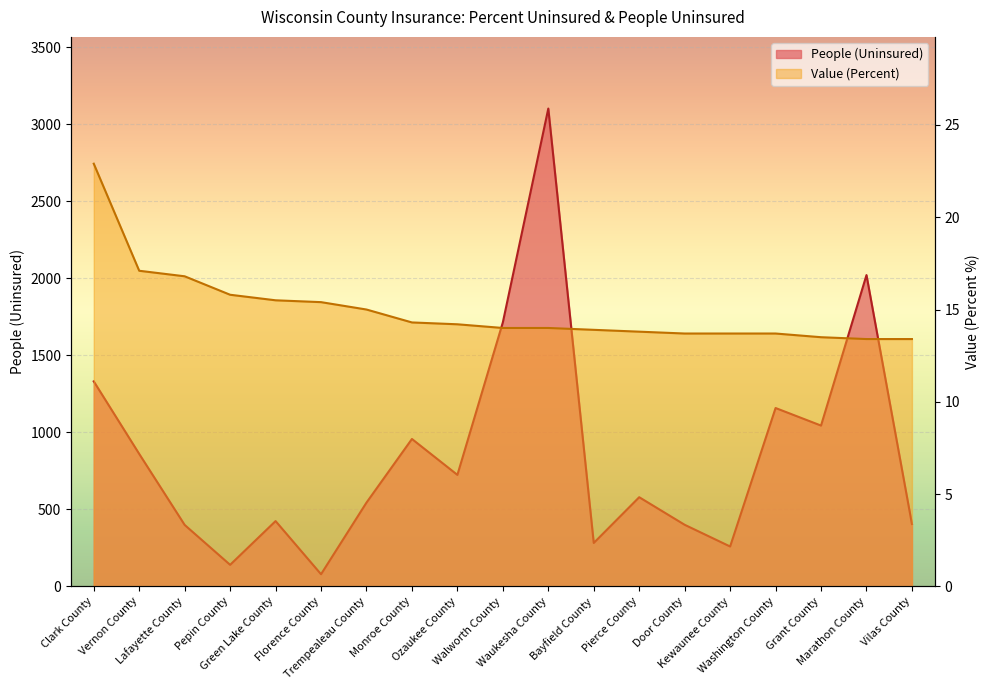

What is the value of the Value (Percent) point at the 13th from the left?

13.8